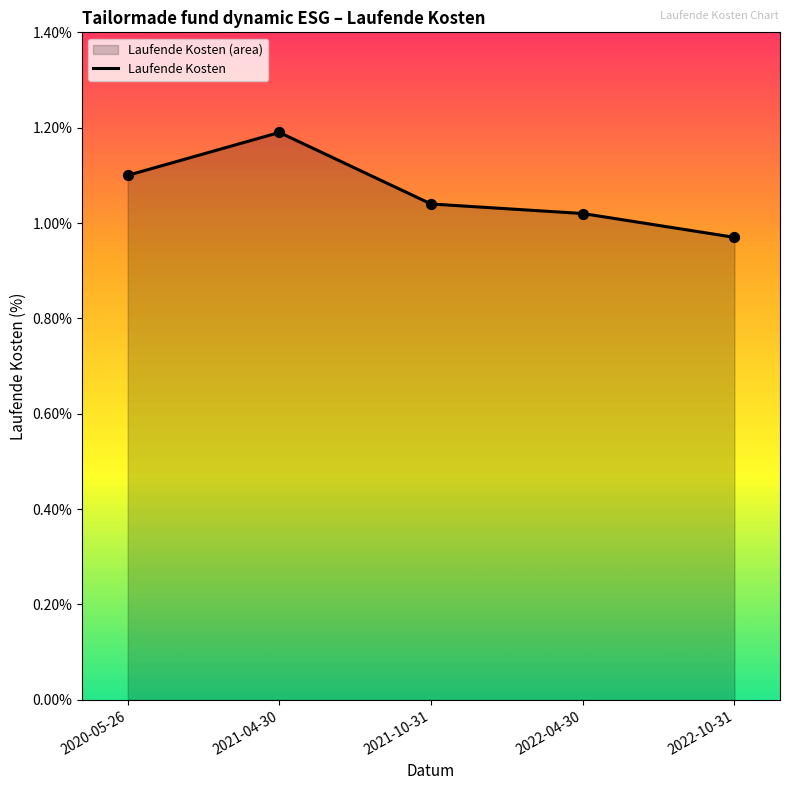

What is the ratio of the value at 2020-05-26 to the value at 2021-10-31?

1.1